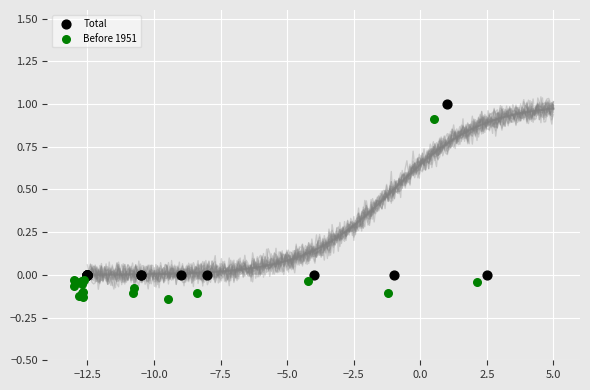

What are all the series names shown in the legend?

Total, Before 1951